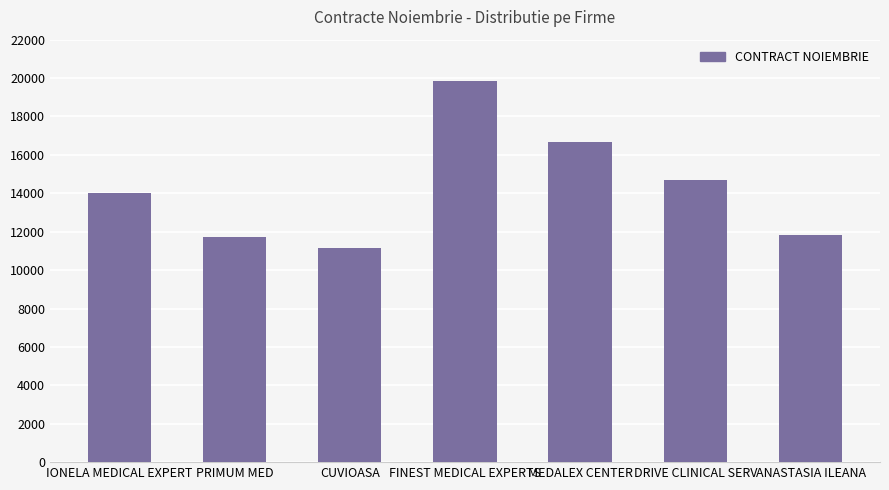

What is the difference between the values at DRIVE CLINICAL SERV and FINEST MEDICAL EXPERTS?

5133.5